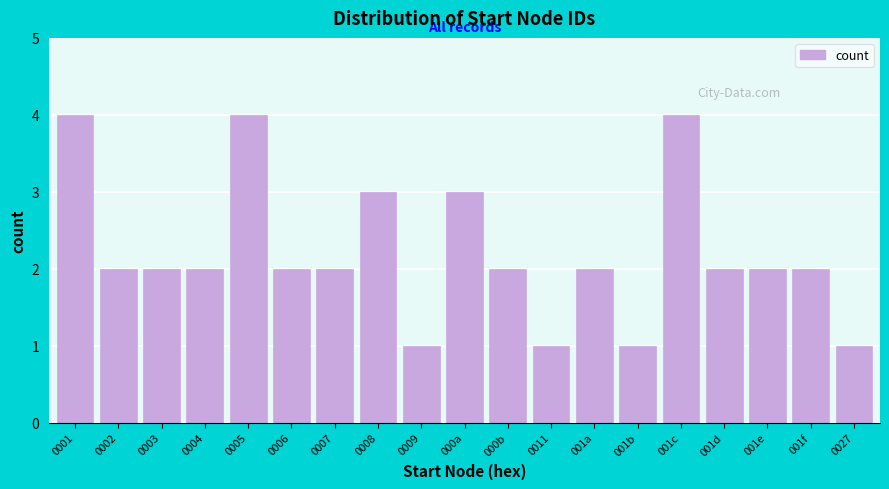

Reading left to right, what are all the values shown in this chart?

4	2	2	2	4	2	2	3	1	3	2	1	2	1	4	2	2	2	1